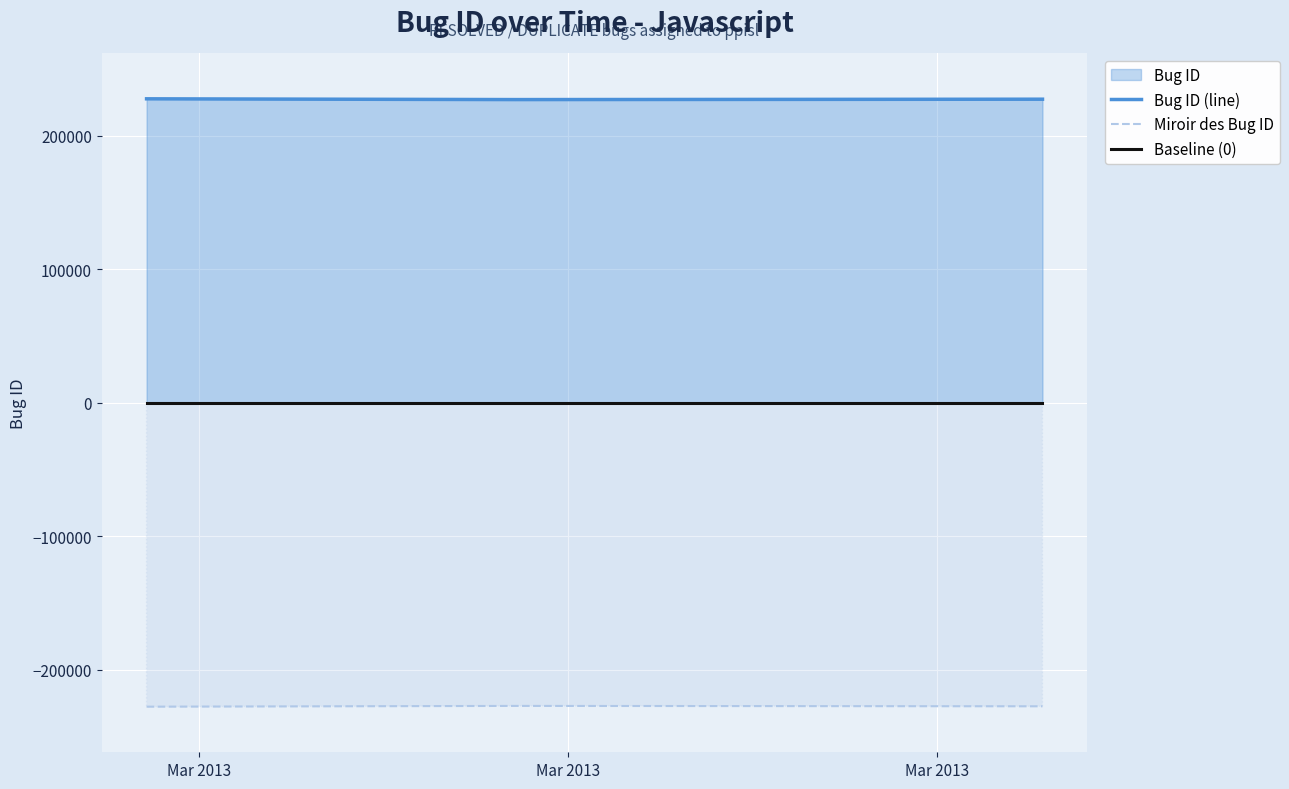

At which label is Baseline (0) closest to 0?

Mar 2013